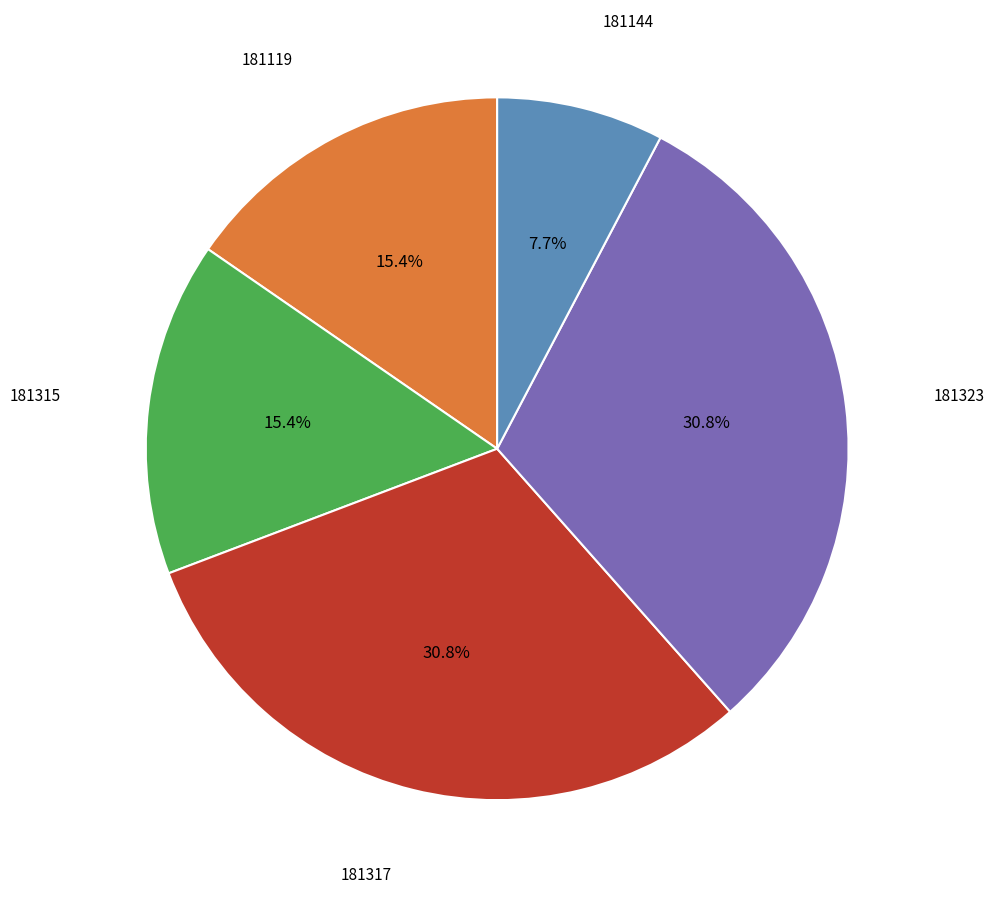

Is there any slice that represents more than half of the pie?

No